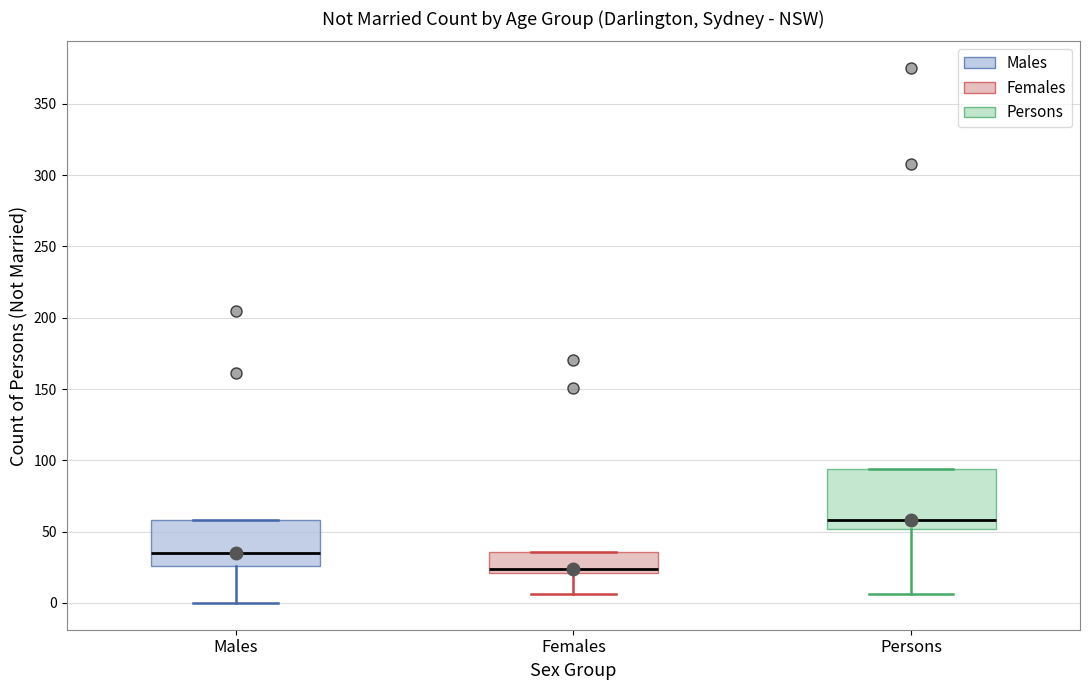

Reading left to right, read every box against the y-axis: the position of its median line, the range the box covers, and the ends of its whiskers. The values are not printed on the chart, so give them approximately, as read against the axis.

Males: median 35, box 25 to 60, whiskers 0 to 60
Females: median 25, box 20 to 35, whiskers 5 to 35
Persons: median 60, box 50 to 95, whiskers 5 to 95